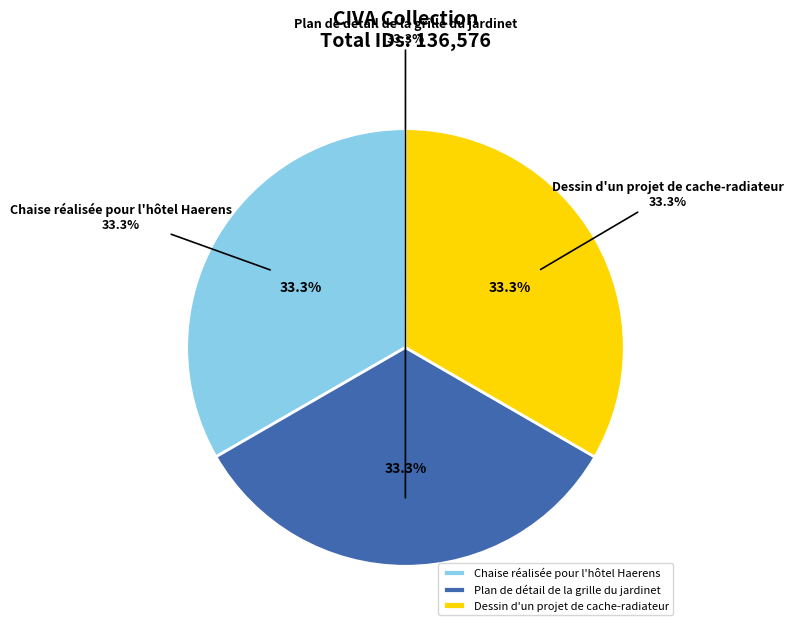

To the nearest percent, what is the average slice percentage?

33%